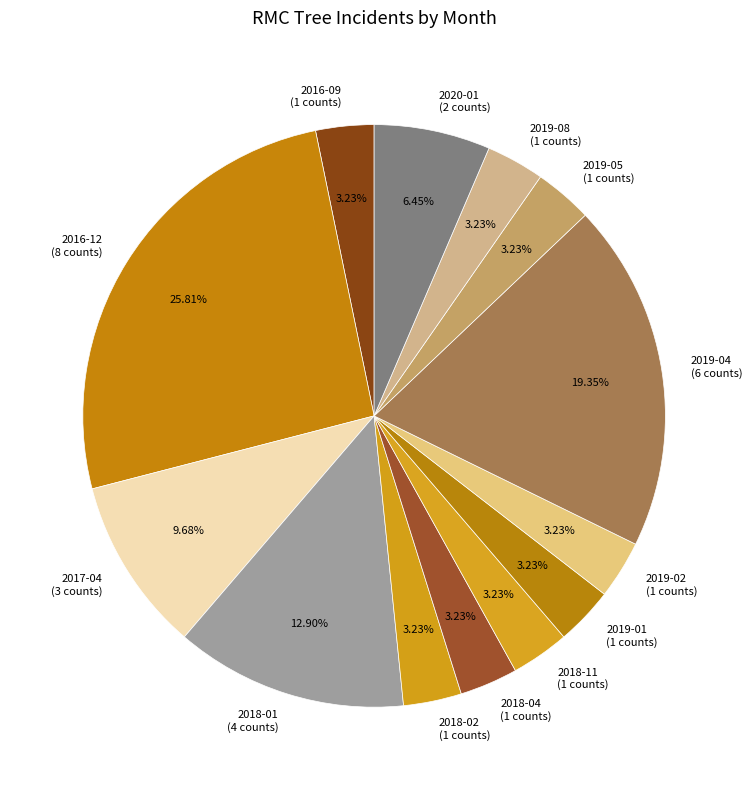

Is the sum of 2016-12 (8 counts) and 2019-05 (1 counts) greater than half?

No